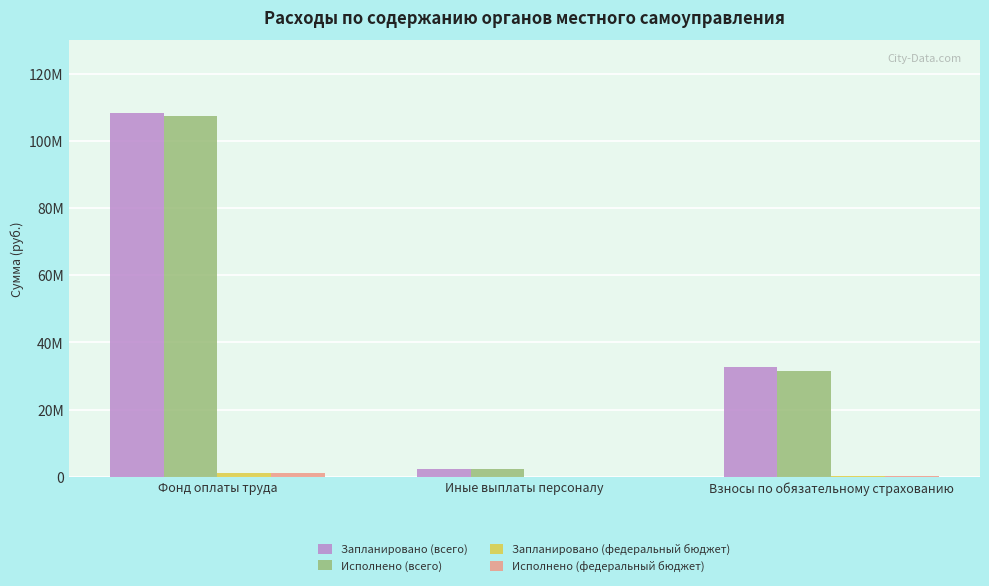

Reading left to right, transcribe all the data shown in this chart.

Запланировано (всего): Фонд оплаты труда=108375179.4	Иные выплаты персоналу=2155399.7	Взносы по обязательному страхованию=32731023.8
Исполнено (всего): Фонд оплаты труда=107231166.3	Иные выплаты персоналу=2142698.9	Взносы по обязательному страхованию=31498945.1
Запланировано (федеральный бюджет): Фонд оплаты труда=1020959.0	Иные выплаты персоналу=2400.0	Взносы по обязательному страхованию=307922.0
Исполнено (федеральный бюджет): Фонд оплаты труда=1020959.0	Иные выплаты персоналу=2400.0	Взносы по обязательному страхованию=307922.0